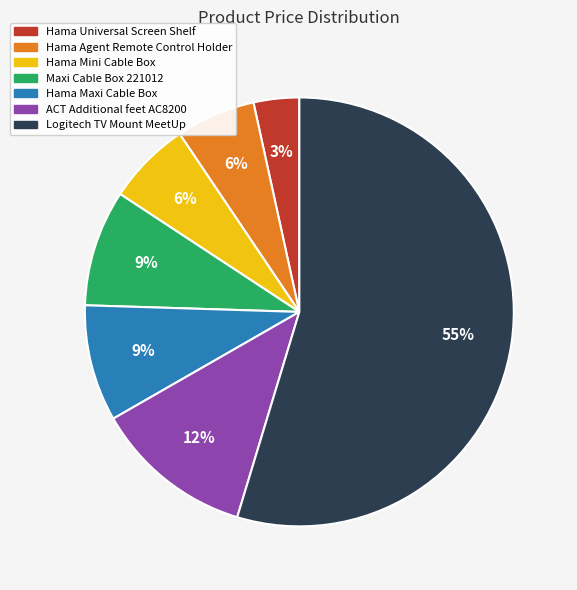

Does any single category account for the majority?

Yes